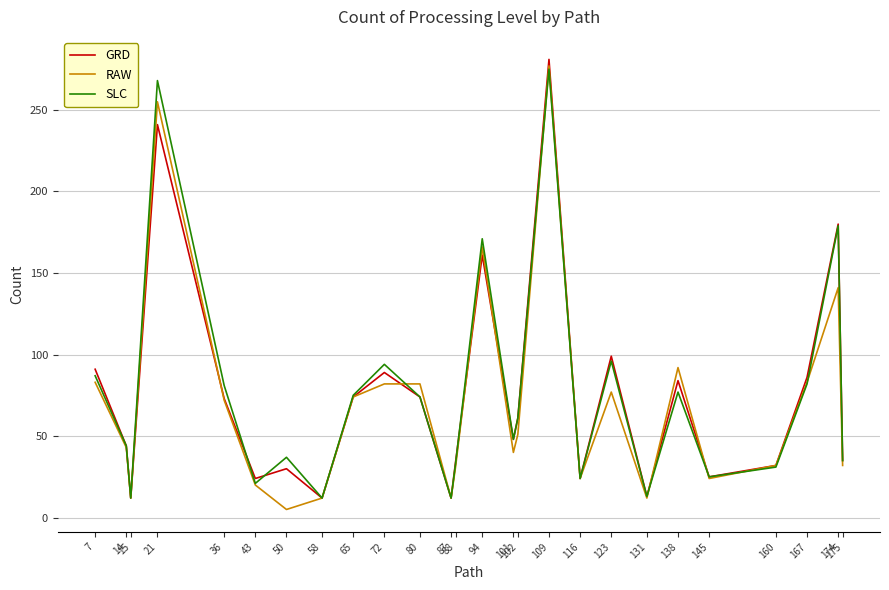

How many series are shown in this chart?

3